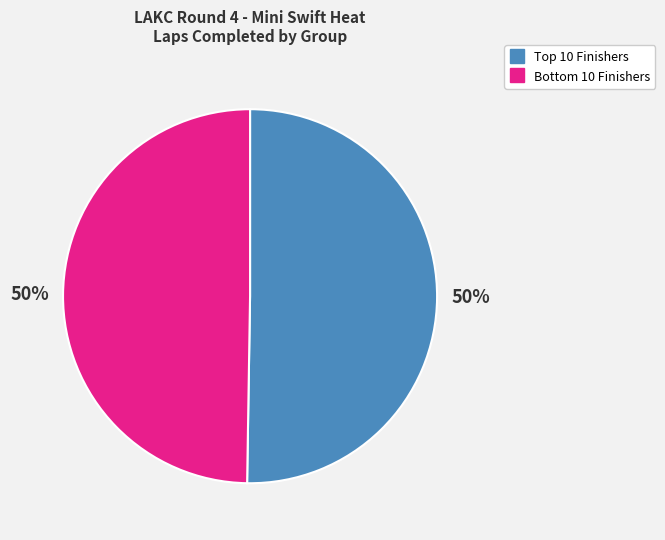

To the nearest percent, what is the average slice percentage?

50%